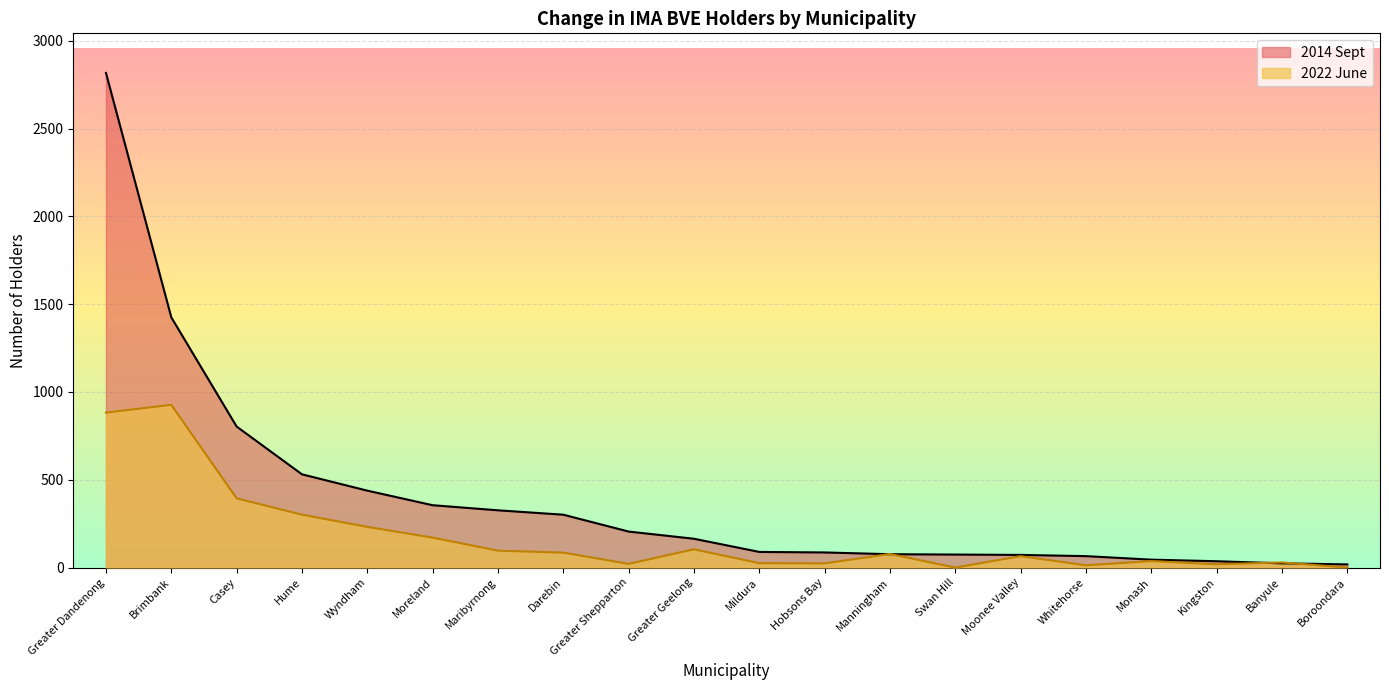

True or false: 2022 June has a value of 21.0 at Greater Shepparton.

True